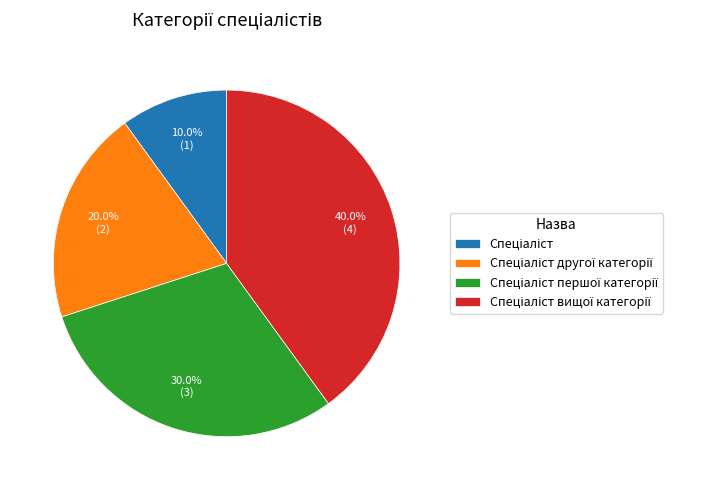

Is there any slice that represents more than half of the pie?

No